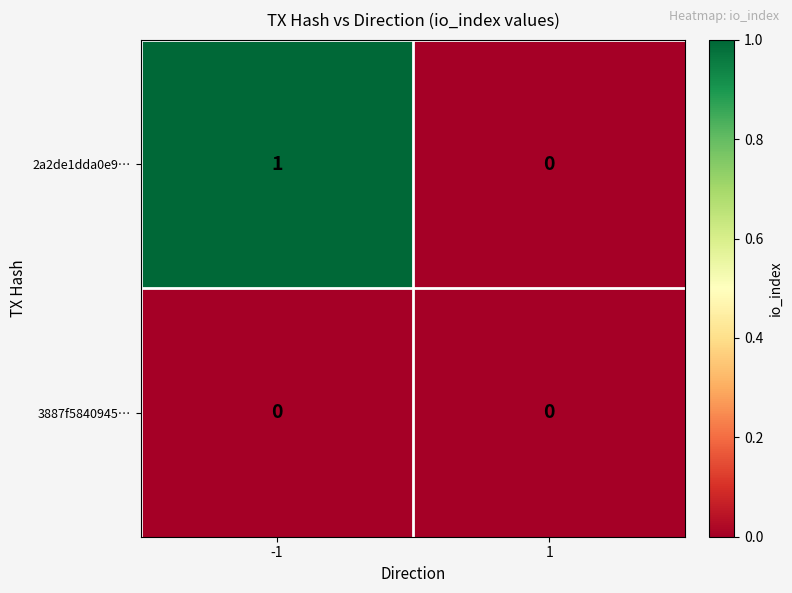

Between -1 and 1, which series saw the biggest shift?

2a2de1dda0e9…